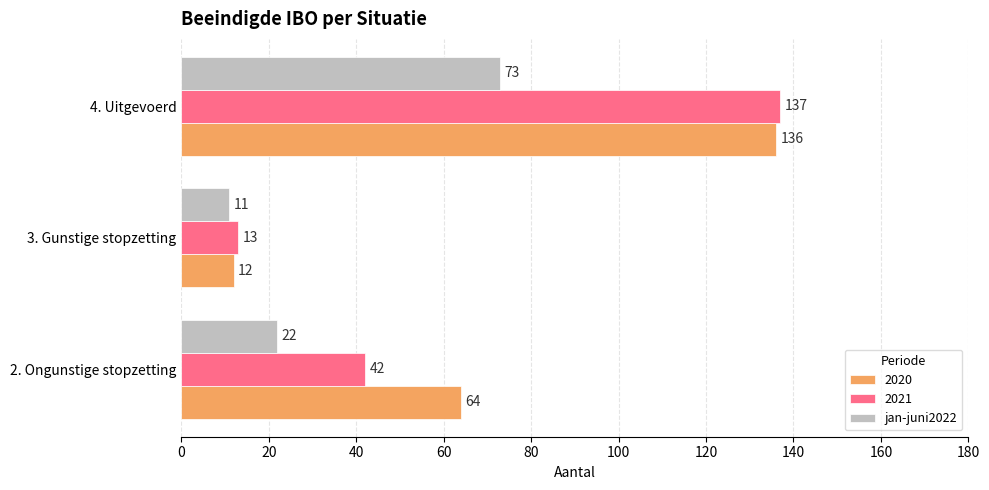

Which series changed the most between 2. Ongunstige stopzetting and 3. Gunstige stopzetting?

2020